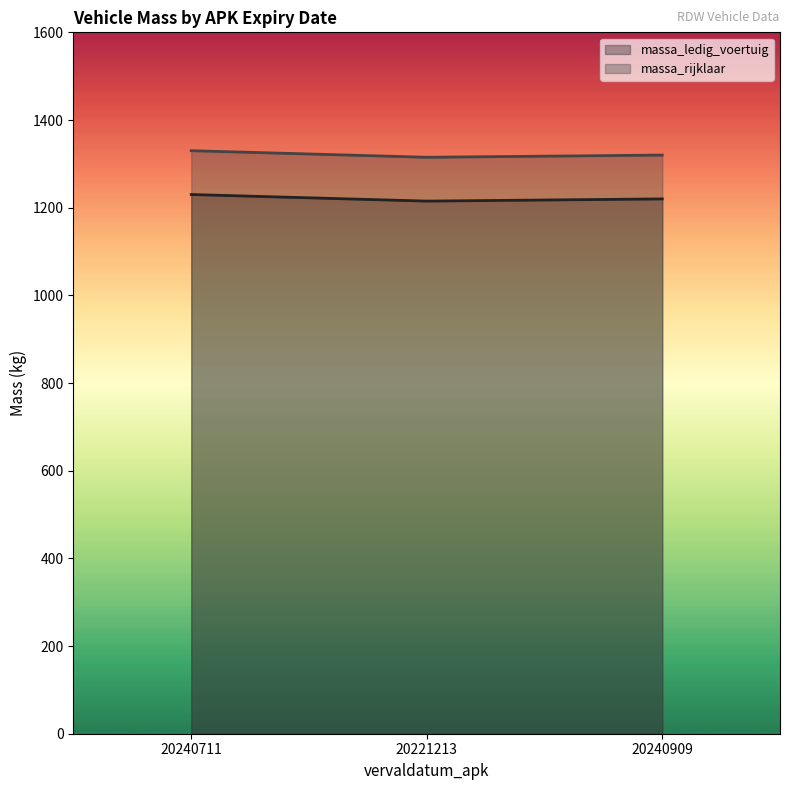

Does the chart display data point markers on the line(s)?

No